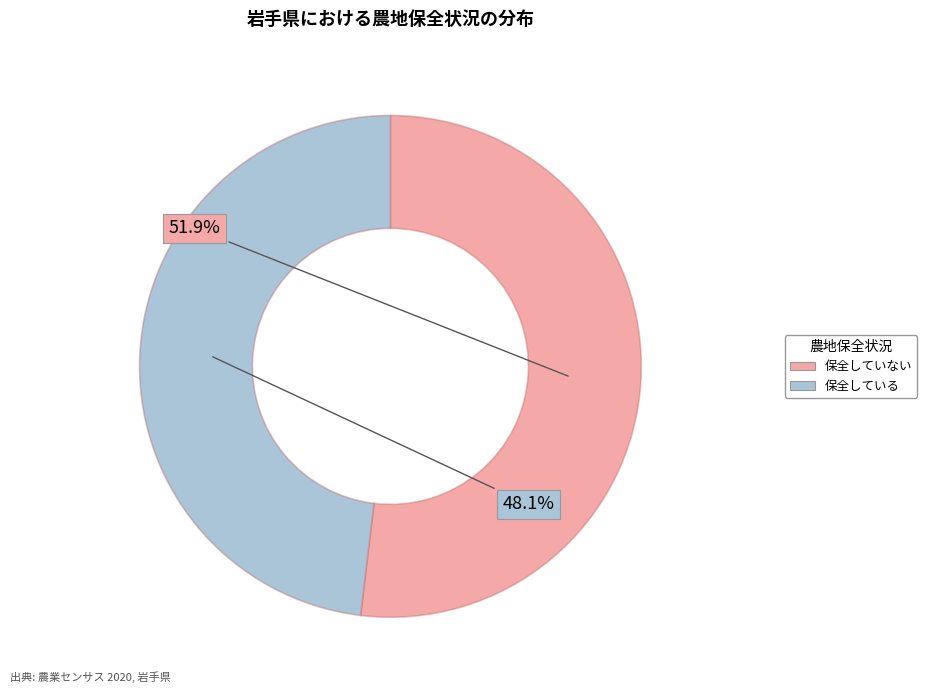

How many segments does this pie chart have?

2